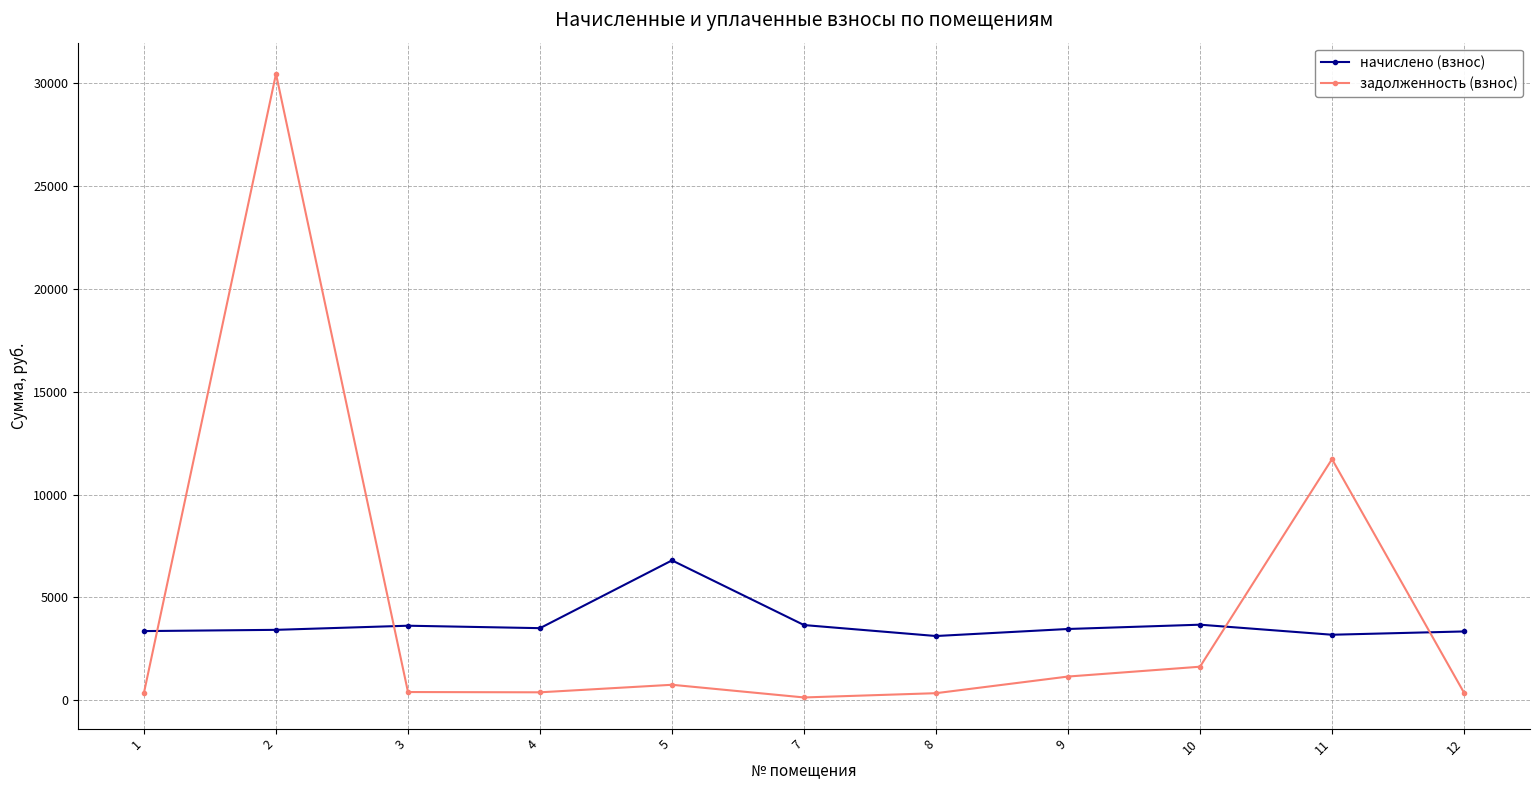

What is the sum of all начислено (взнос) values?

41205.4